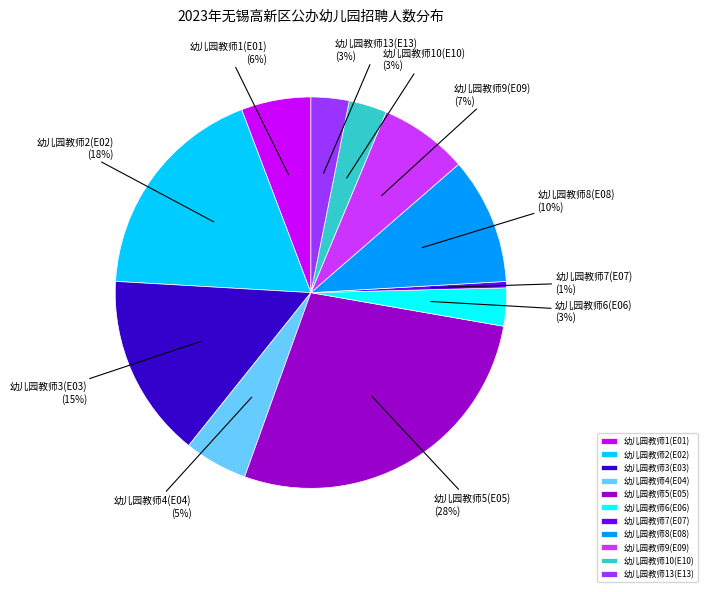

To the nearest percent, what is the difference between the largest and smallest slice percentages?

27%